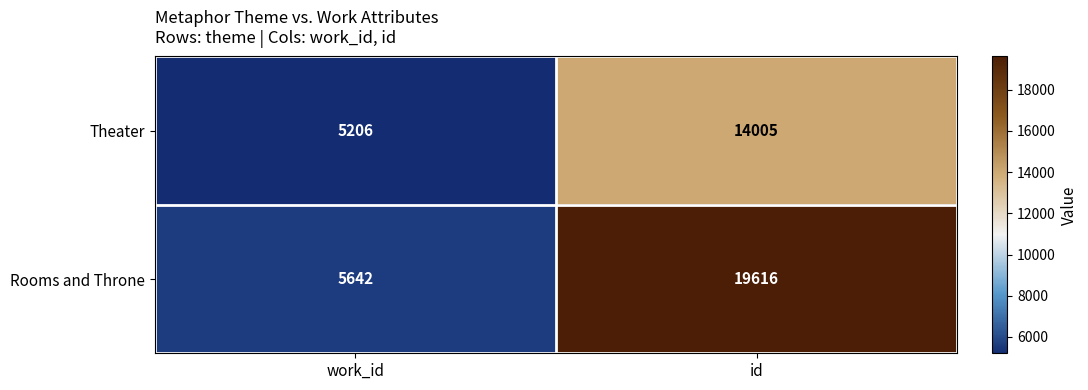

Rank the series by their maximum value, from highest to lowest.

Rooms and Throne, Theater